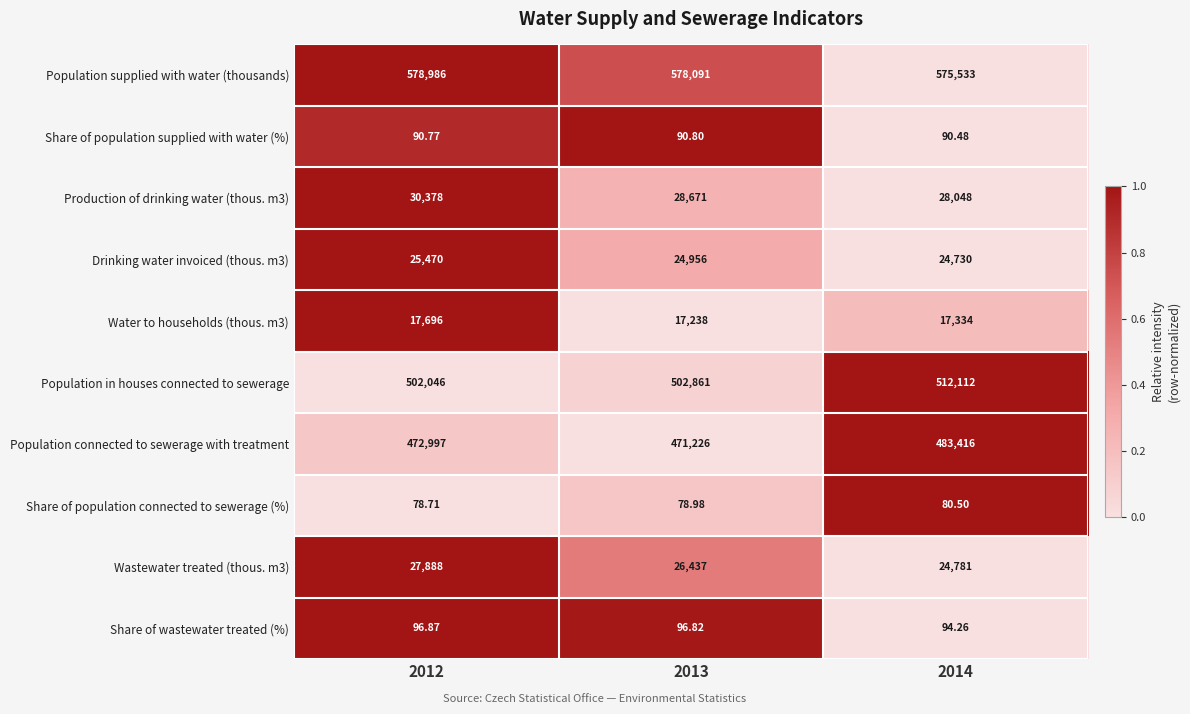

Which series has the largest total across all categories?

Population supplied with water (thousands)